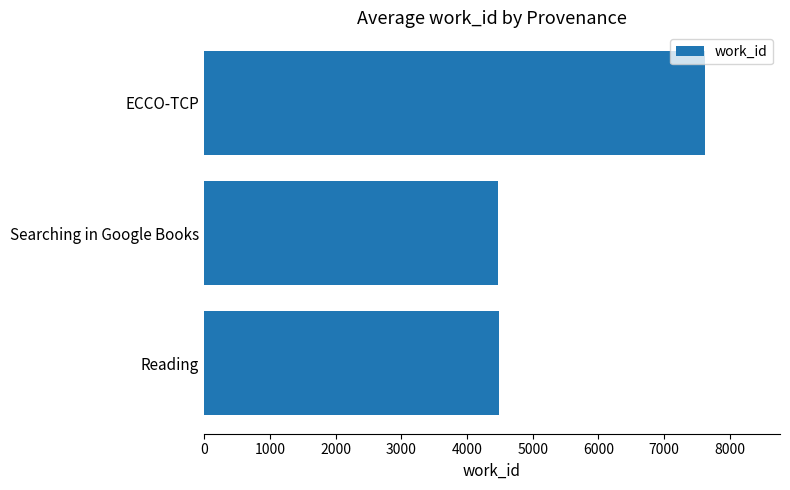

At which category does the chart reach its peak across all series?

ECCO-TCP